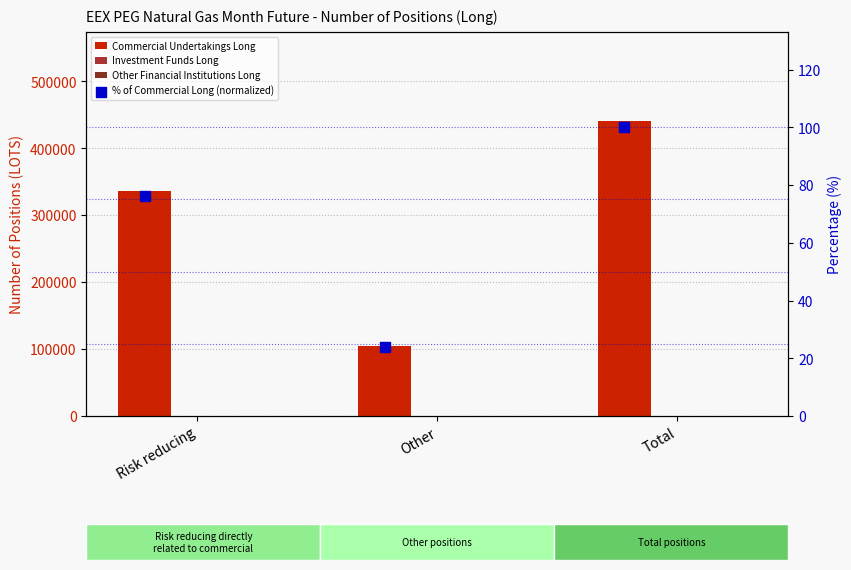

At which category is the sum across all series the highest?

Total